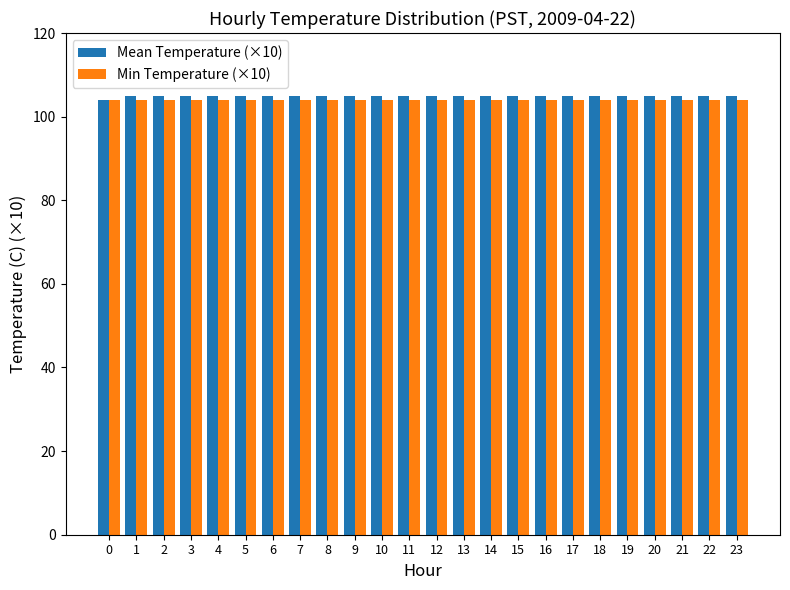

What is the total value across all series at 1?

209